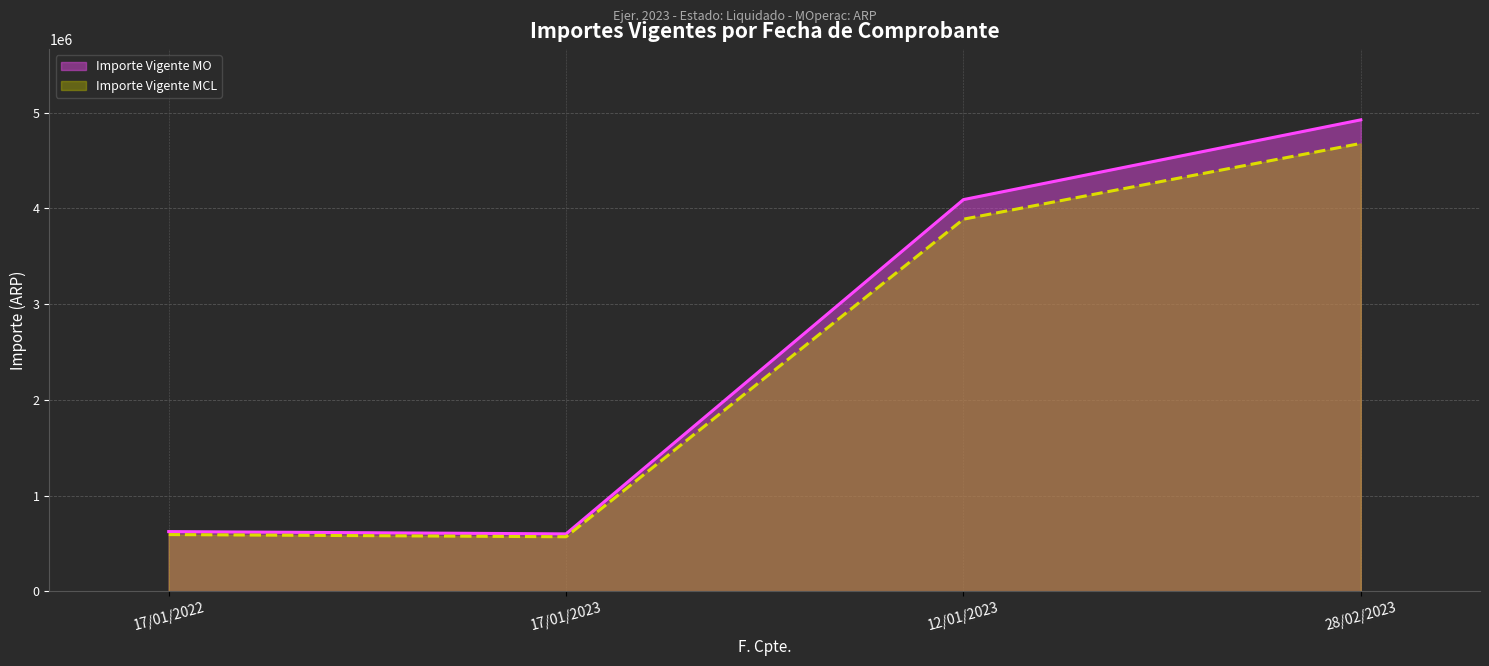

True or false: Importe Vigente MCL and Importe Vigente MO cross at least once.

False